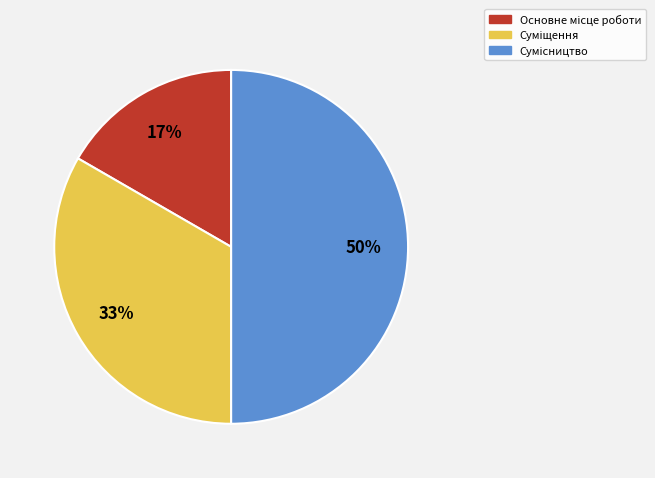

To the nearest percent, what is the difference between the largest and smallest slice percentages?

33%